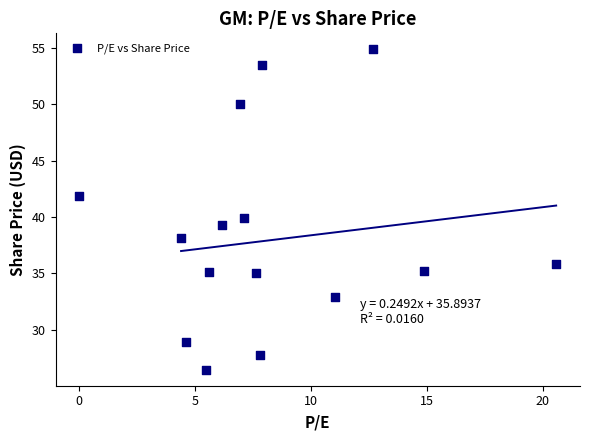

What is the range of Y values (max minus min)?

28.4